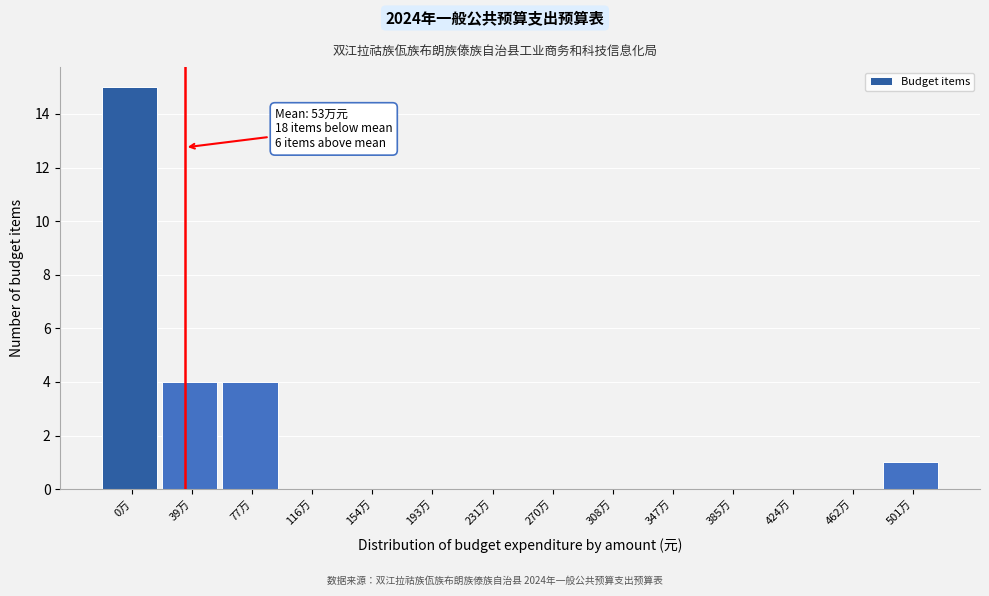

Reading left to right, what are all the values shown in this chart?

0万=15	39万=4	77万=4	116万=0	154万=0	193万=0	231万=0	270万=0	308万=0	347万=0	385万=0	424万=0	462万=0	501万=1